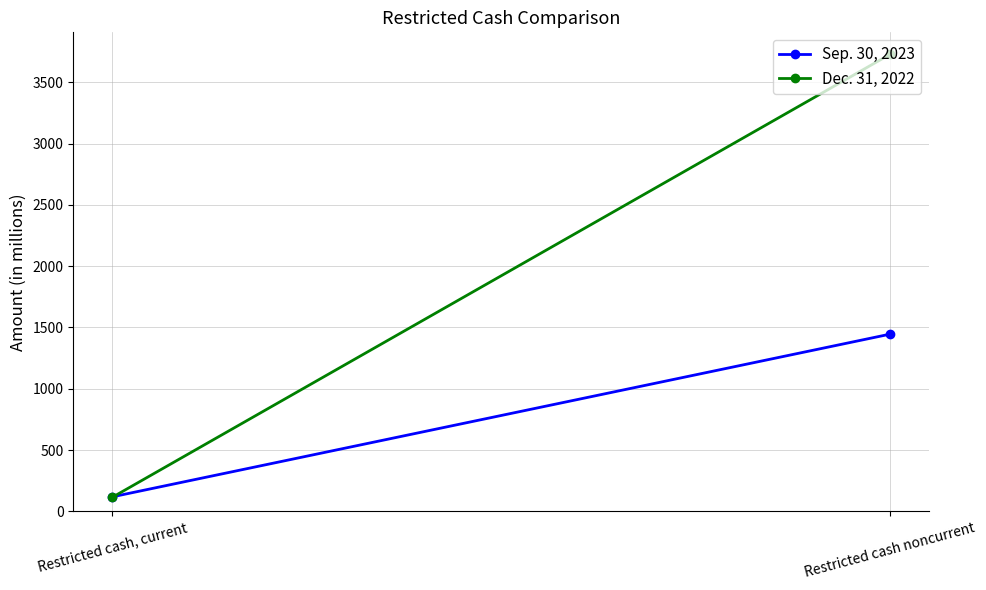

What is the label of the 2nd point from the right?

Restricted cash, current